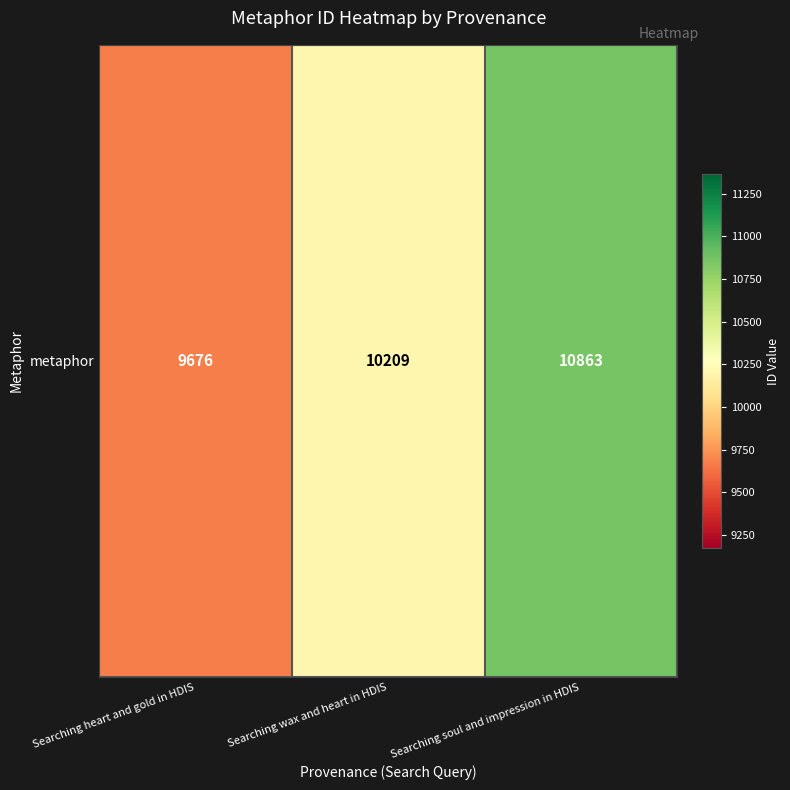

Reading left to right, extract all data points from this chart.

Searching heart and gold in HDIS=9676	Searching wax and heart in HDIS=10209	Searching soul and impression in HDIS=10863